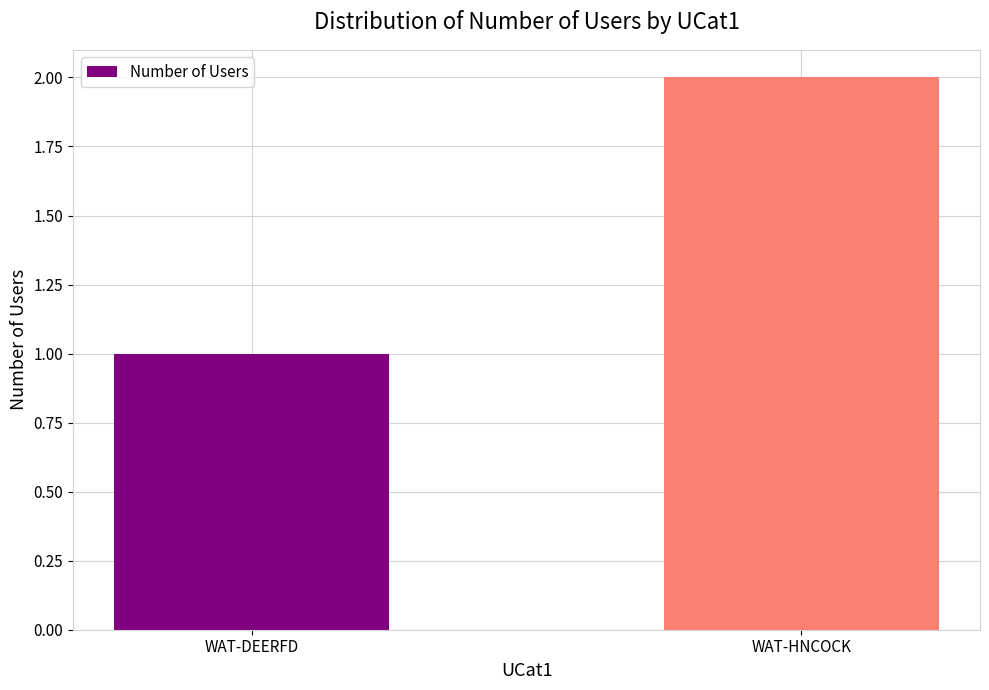

What is the ratio of the value at WAT-HNCOCK to the value at WAT-DEERFD?

2.0